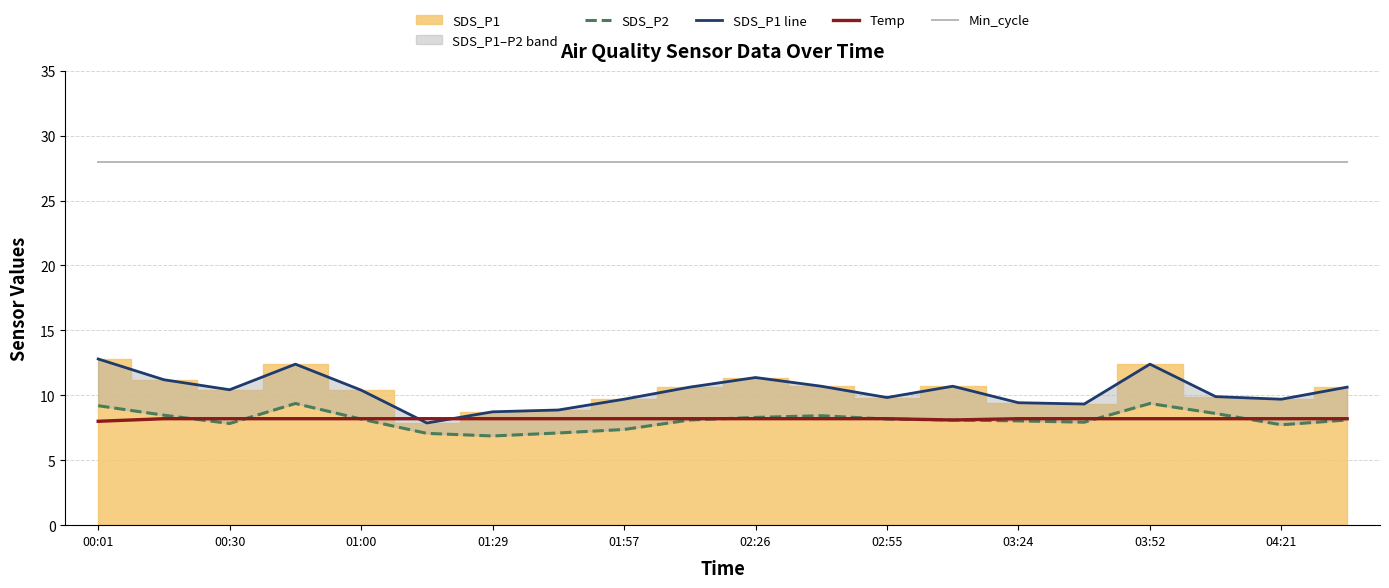

True or false: Temp and Min_cycle cross at least once.

False